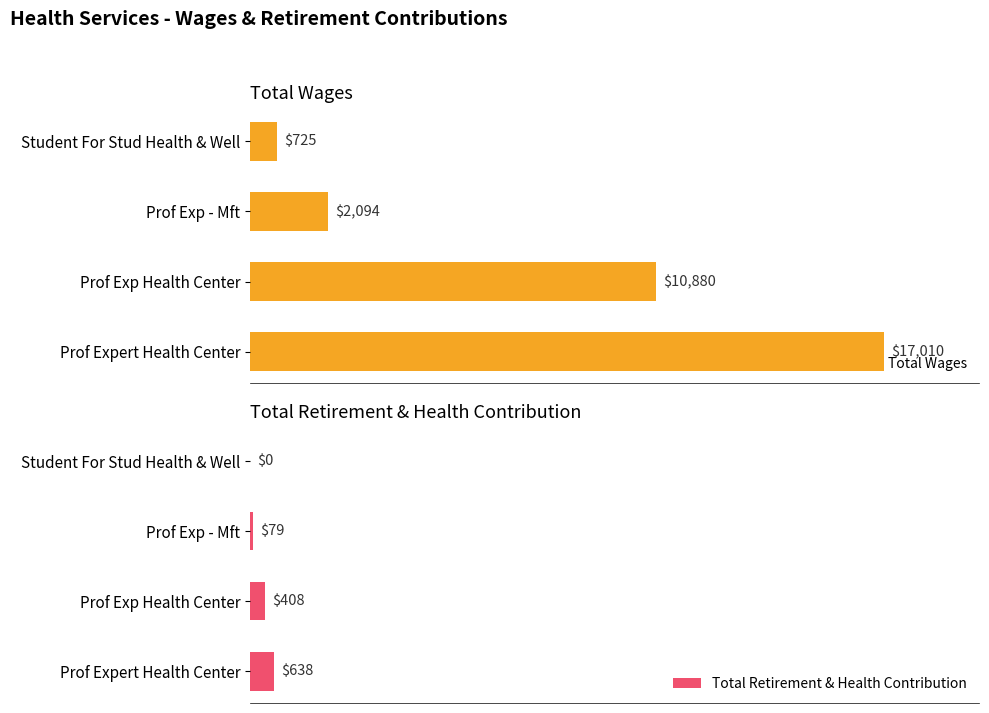

What is the minimum value for Total Wages?

725